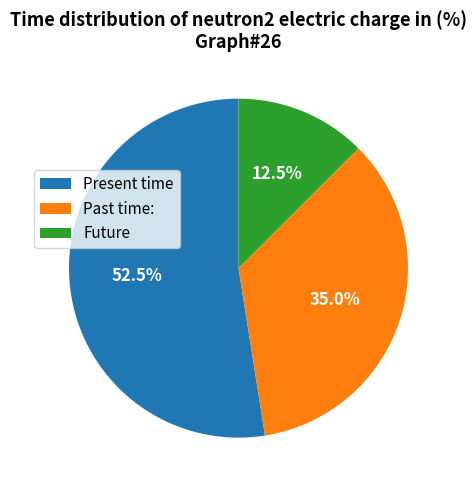

Which slice is the smallest?

Future